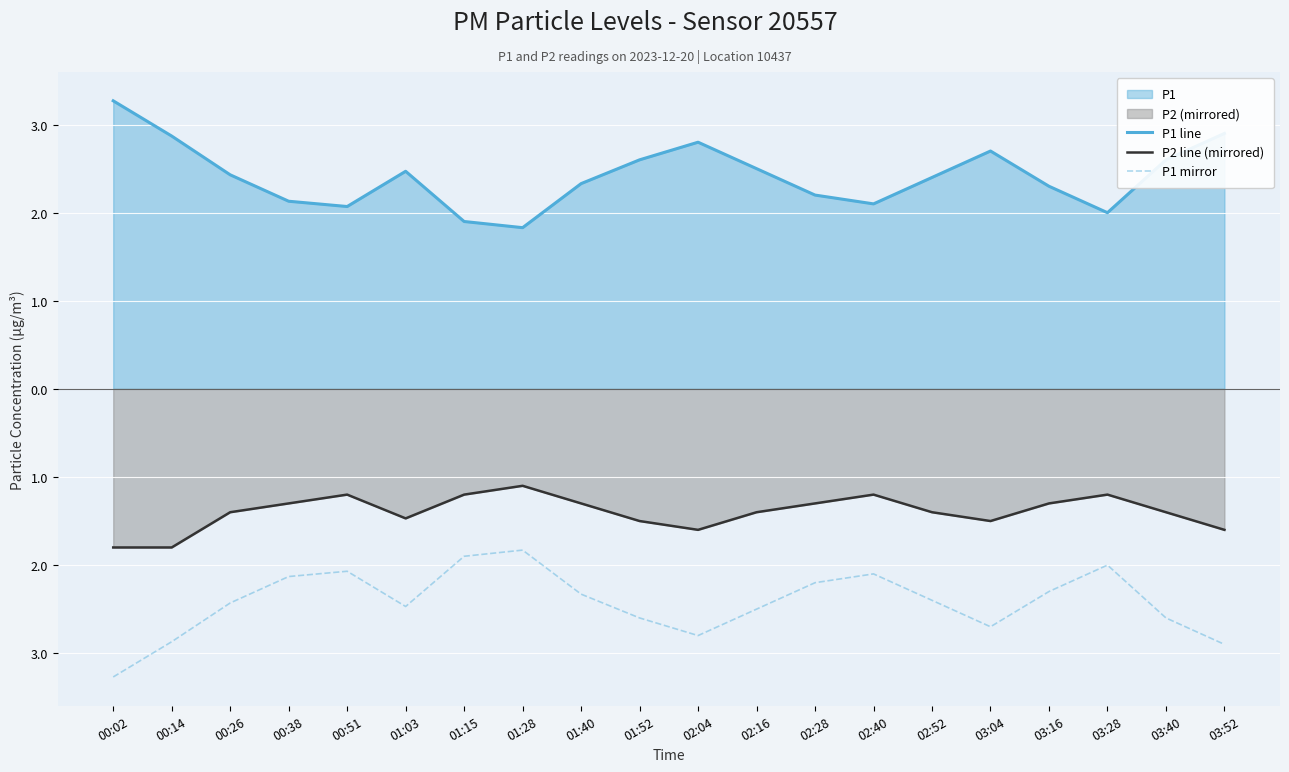

The P1 mirror series shows -2.1 at 00:51. True or false?

True